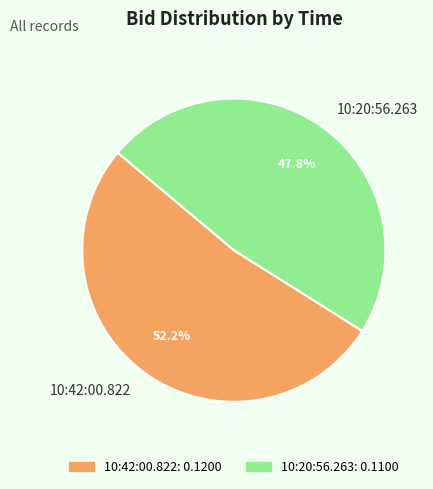

Does any single category account for the majority?

Yes